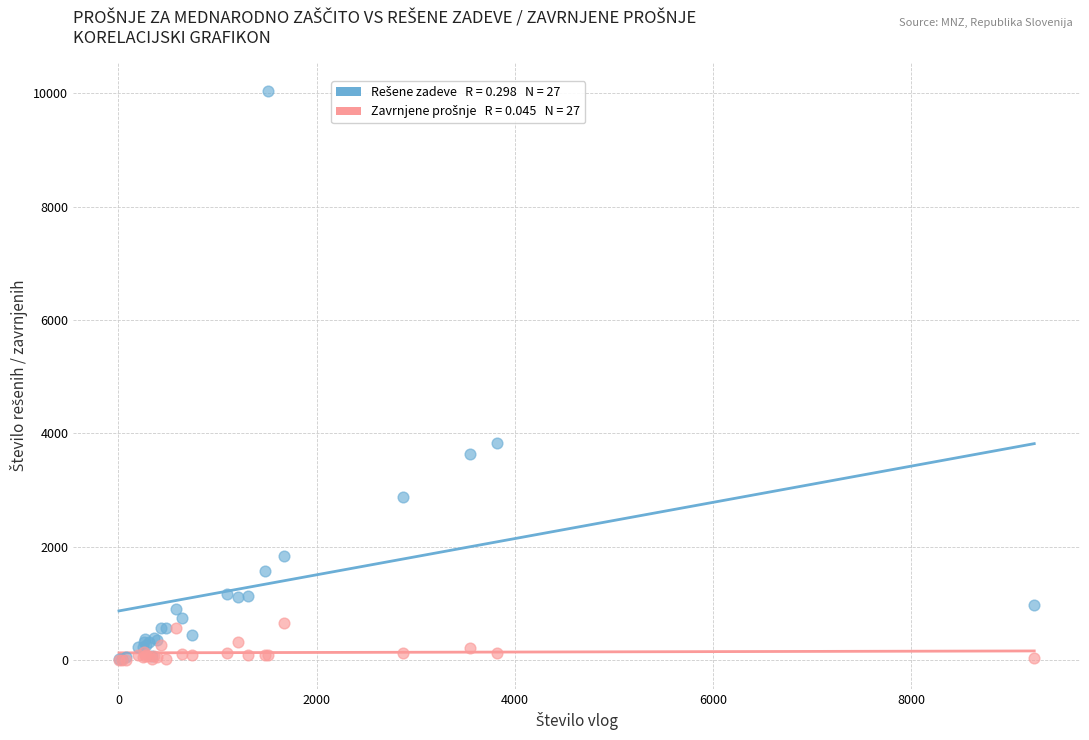

Across all series, what Y value is closest to 5021?

3838